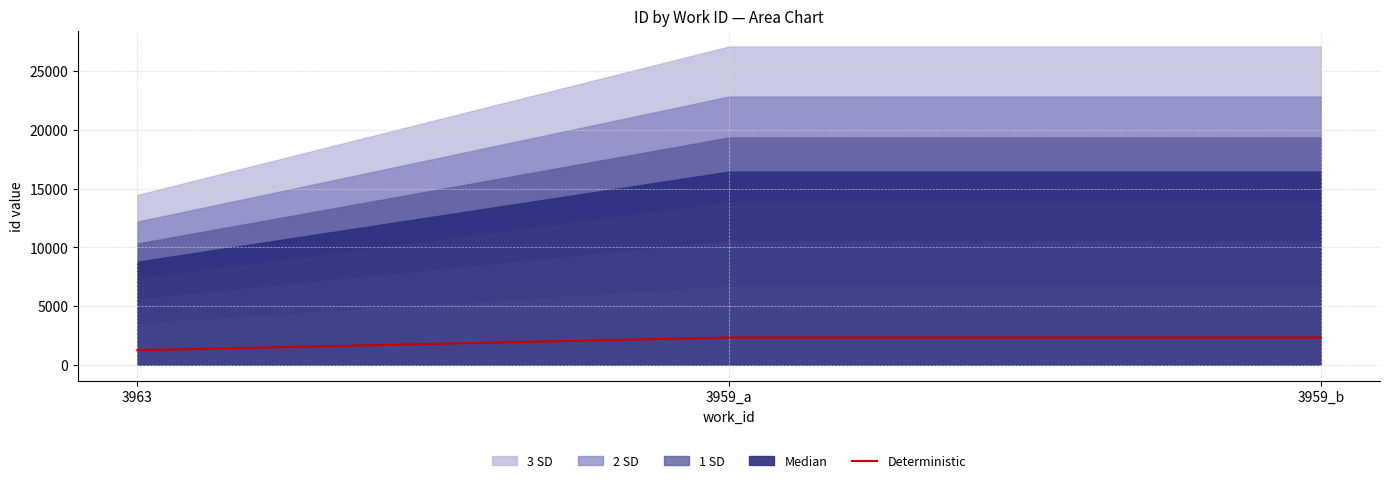

The value at 3963 is 1948.0. True or false?

False